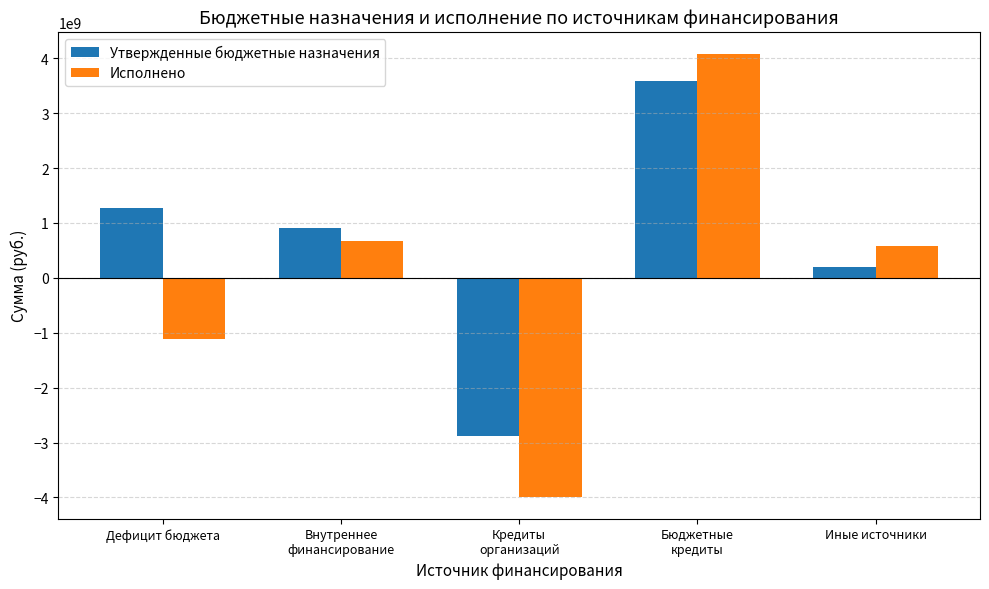

Which series has the largest total across all categories?

Утвержденные бюджетные назначения